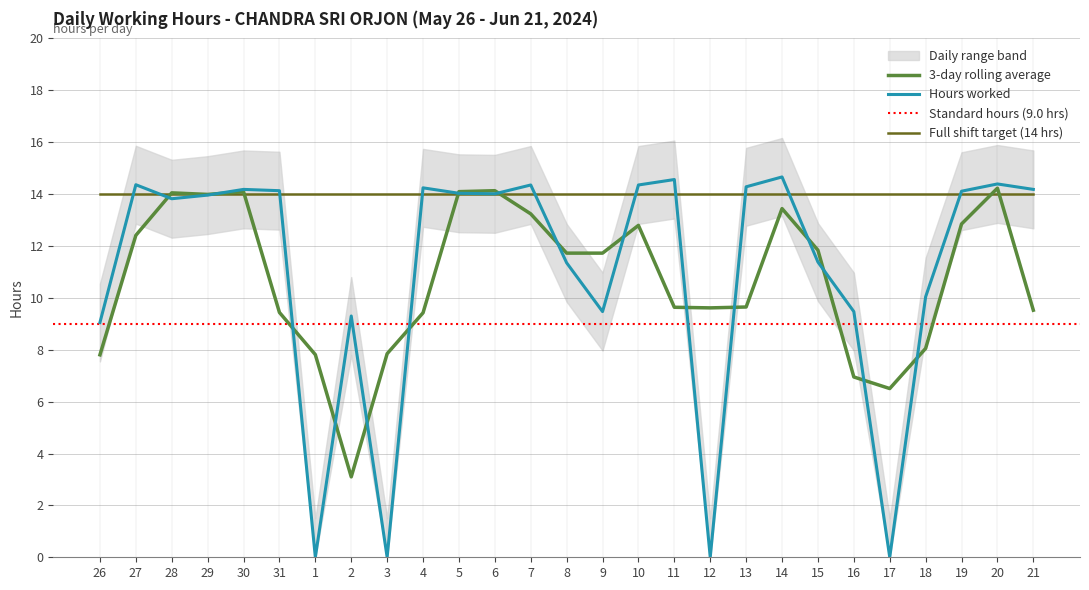

What is the label of the 14th point from the right?

8